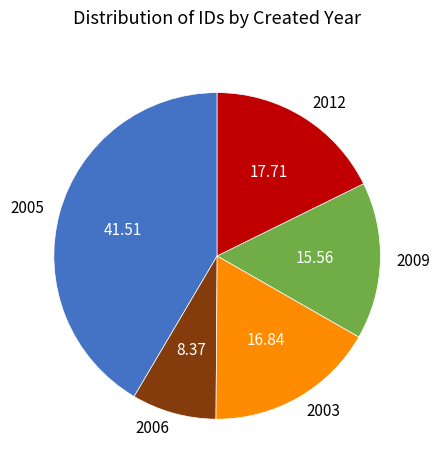

Between 2003 and 2012, which is larger?

2012